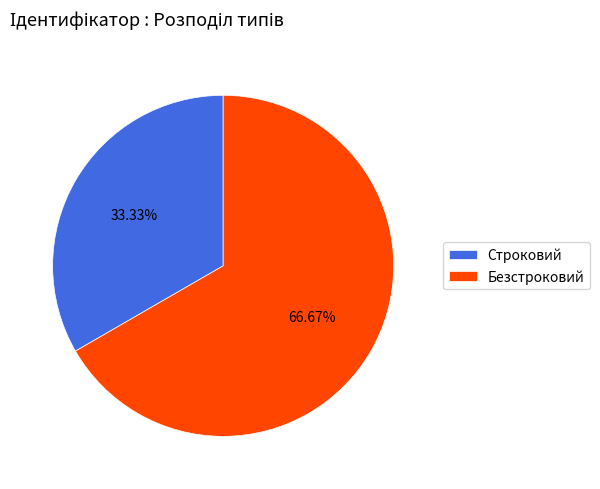

To the nearest percent, what is the difference between the largest and smallest slice percentages?

33%